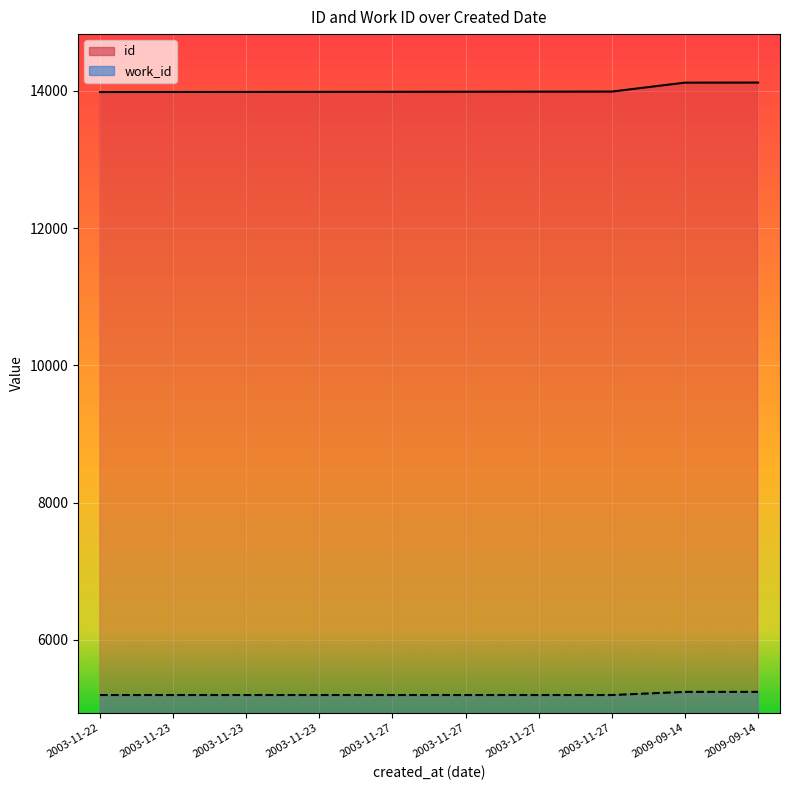

How many series are shown in this chart?

2